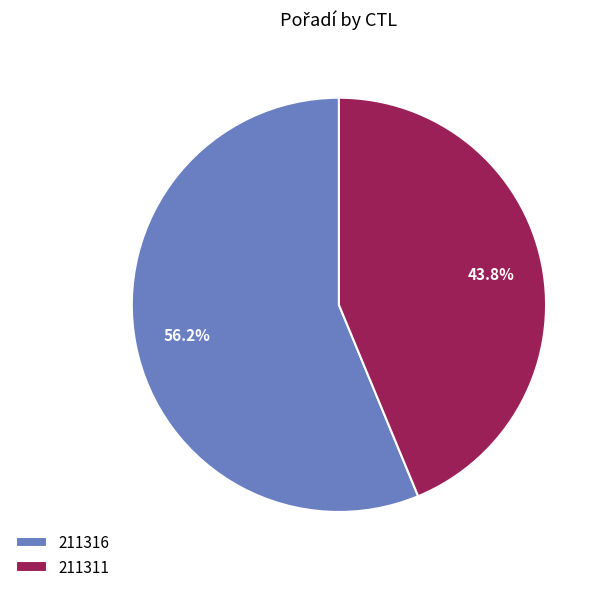

Between 211316 and 211311, which is larger?

211316